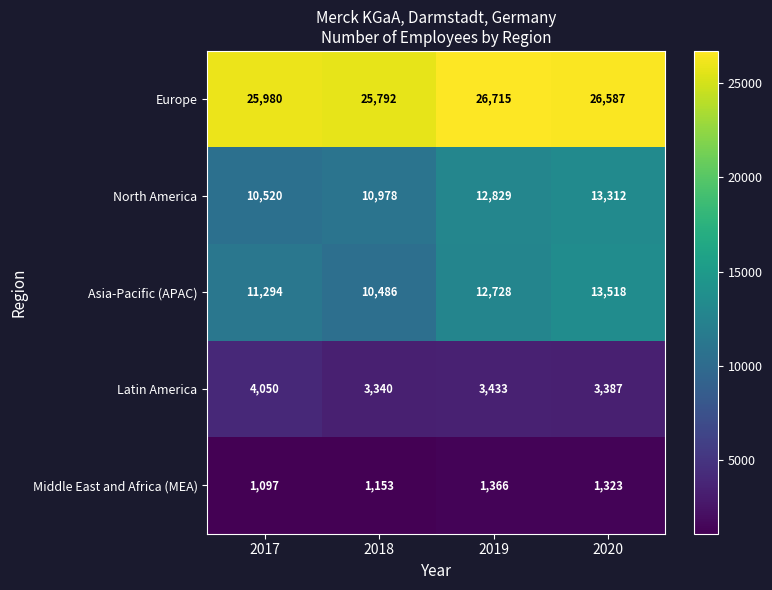

Which label corresponds to the largest value in the chart?

2019